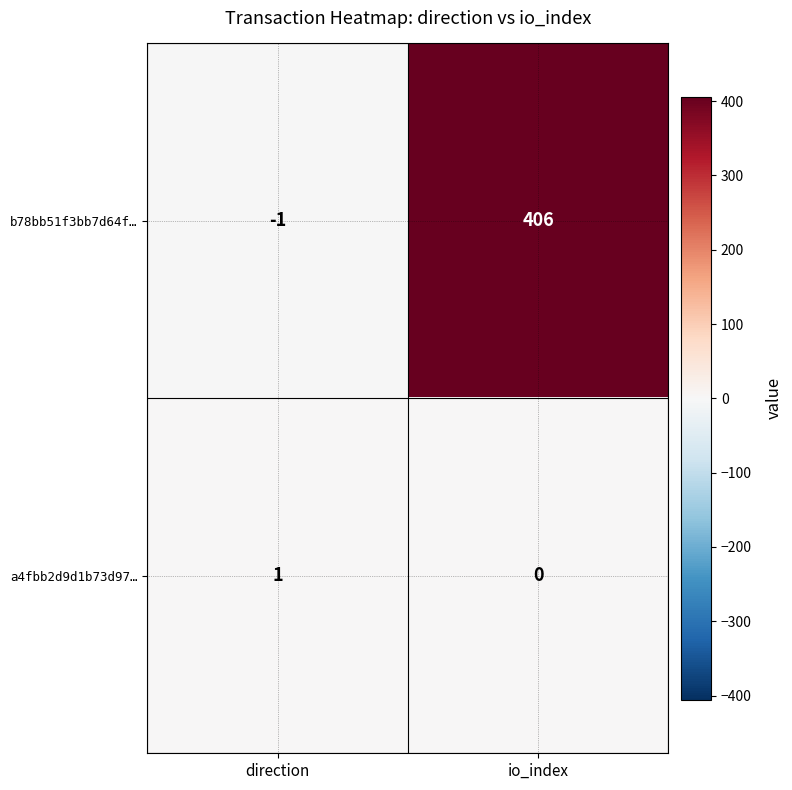

Reading left to right, list all the values displayed in this chart.

b78bb51f3bb7d64f…: -1	406
a4fbb2d9d1b73d97…: 1	0